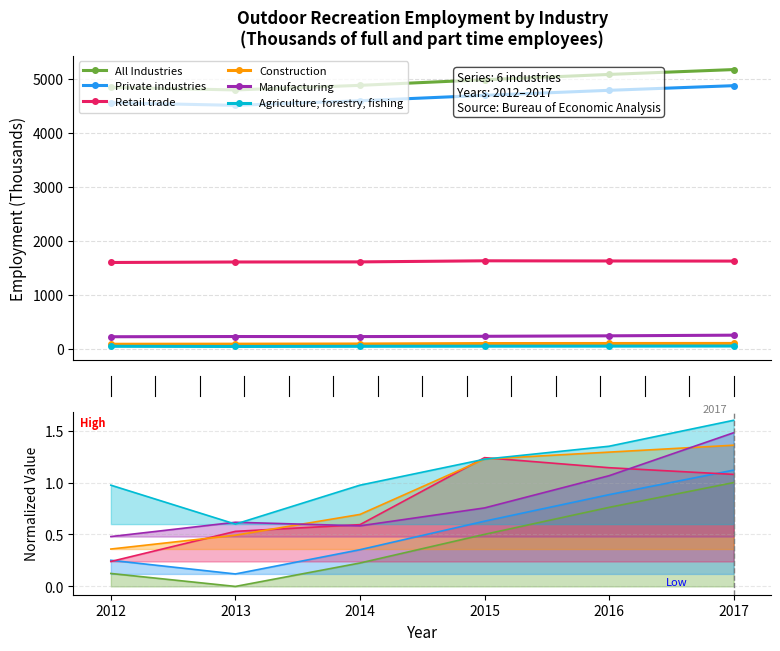

The value of Construction at 2017 is 103. True or false?

True